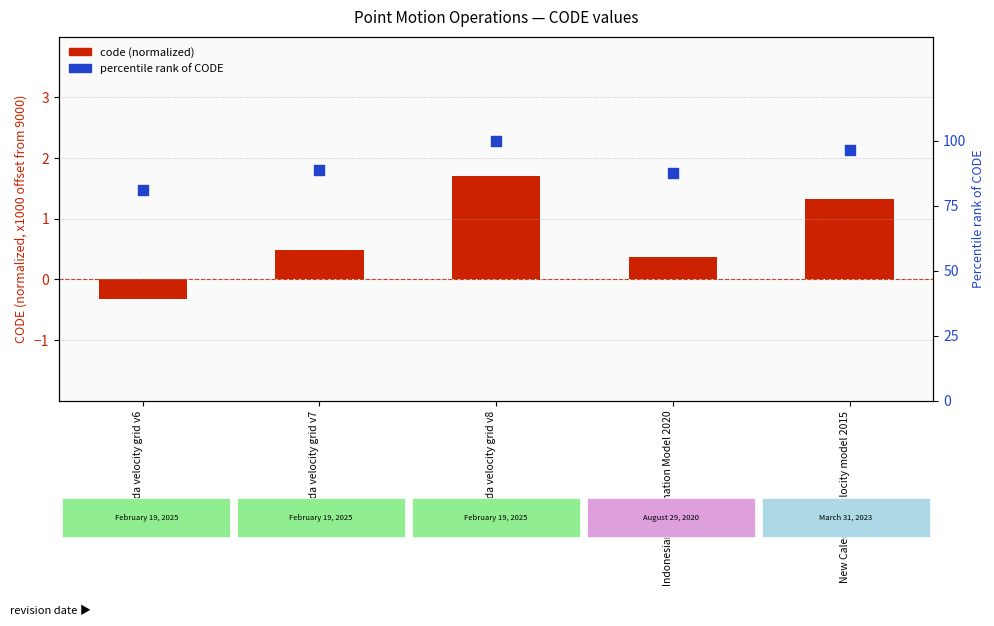

What is the total value across all series at New Caledonia velocity model 2015?

97.7